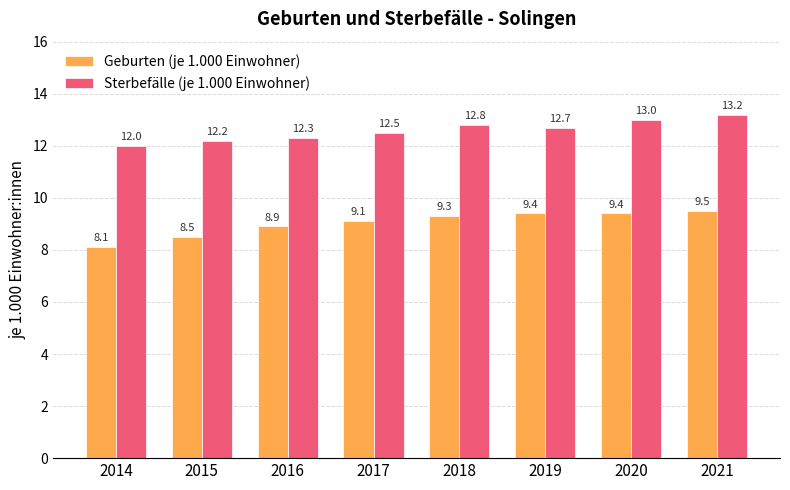

Rank the series at 2017 from lowest to highest value.

Geburten (je 1.000 Einwohner), Sterbefälle (je 1.000 Einwohner)